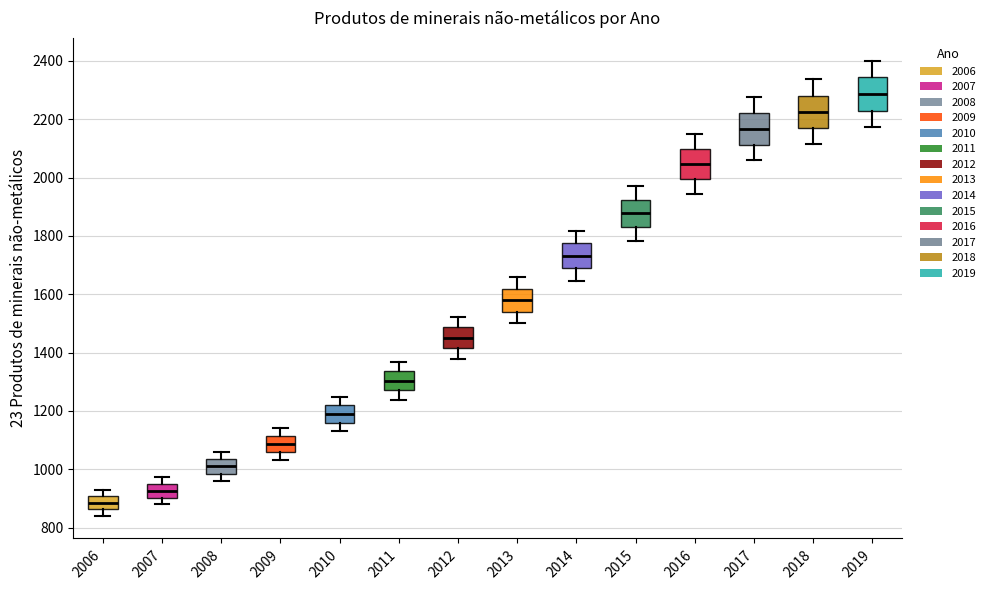

Which box has the lowest median line?

2006